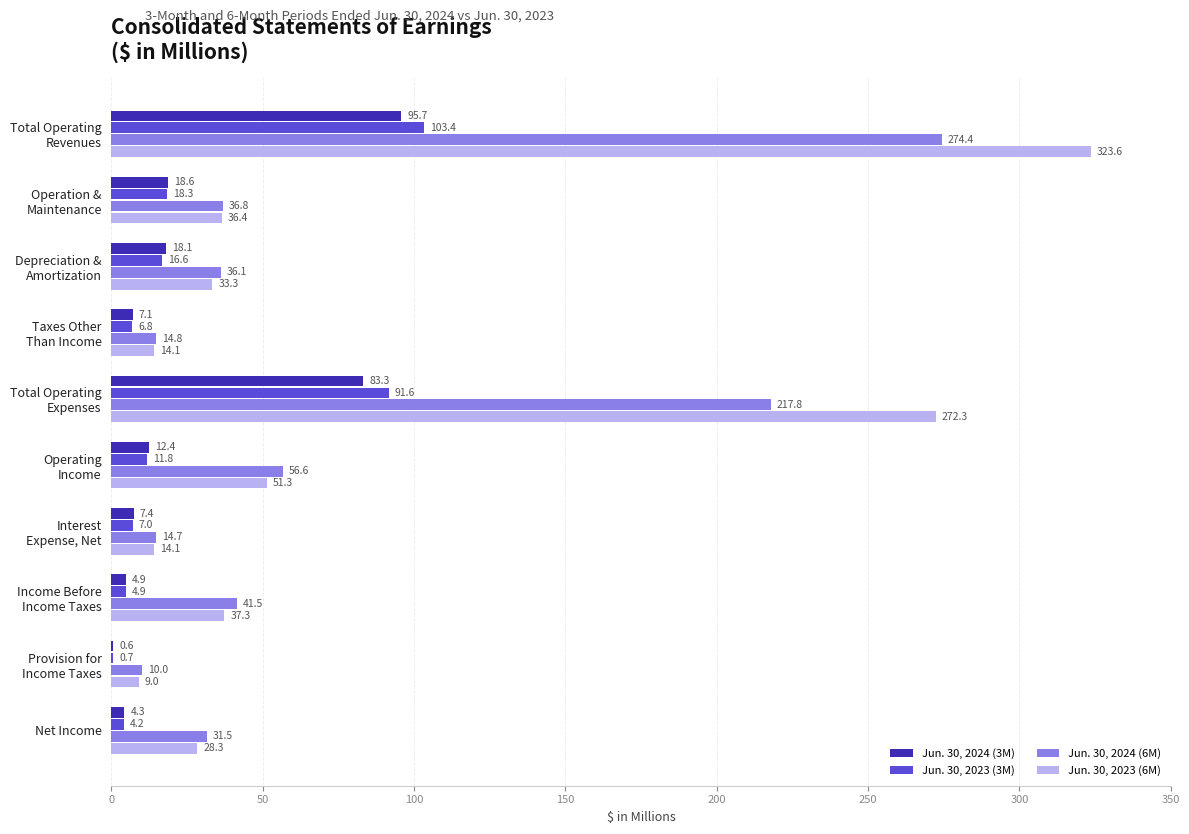

What is the sum of all Jun. 30, 2023 (6M) values?

819.7